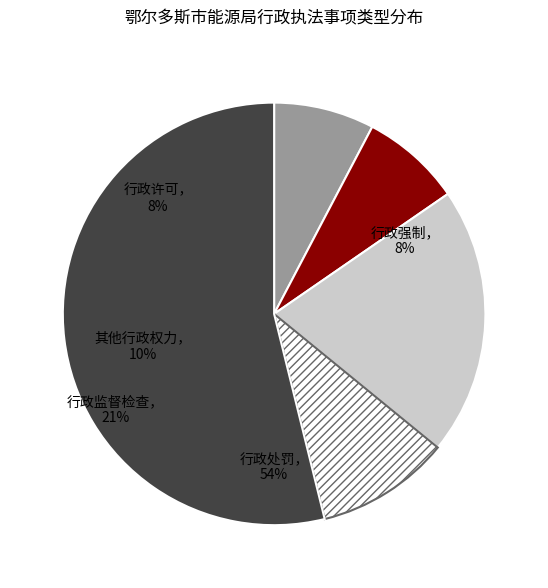

Is there a majority slice in this chart?

Yes